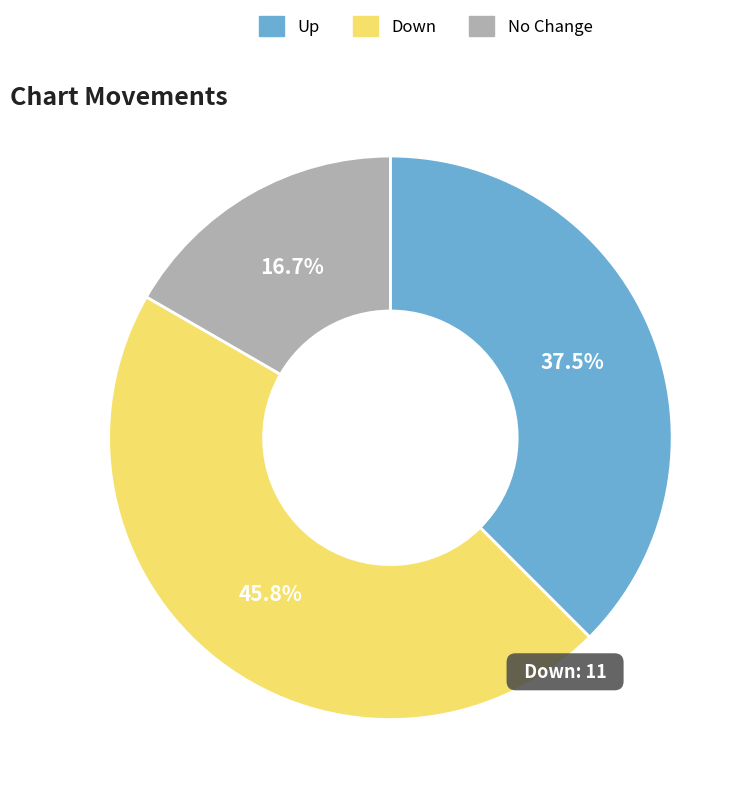

Is there any slice that represents more than half of the pie?

No